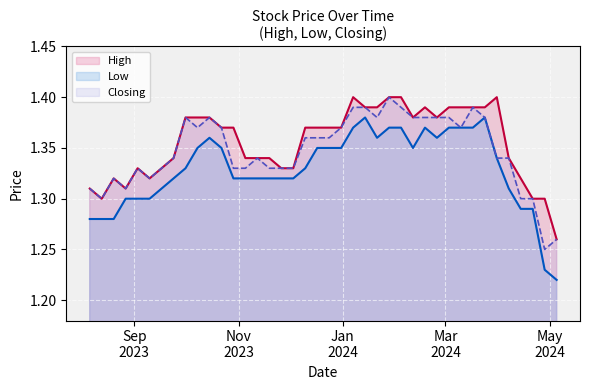

True or false: Low and High intersect in this chart.

False